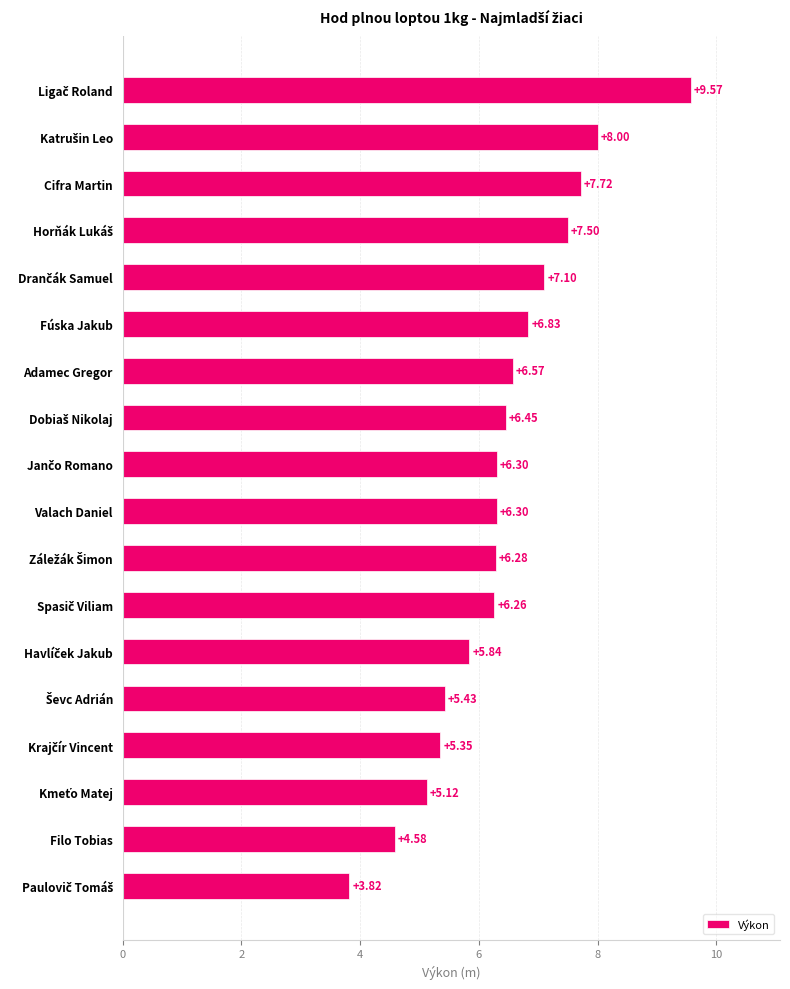

What is the difference between the second highest and second lowest values?

3.4